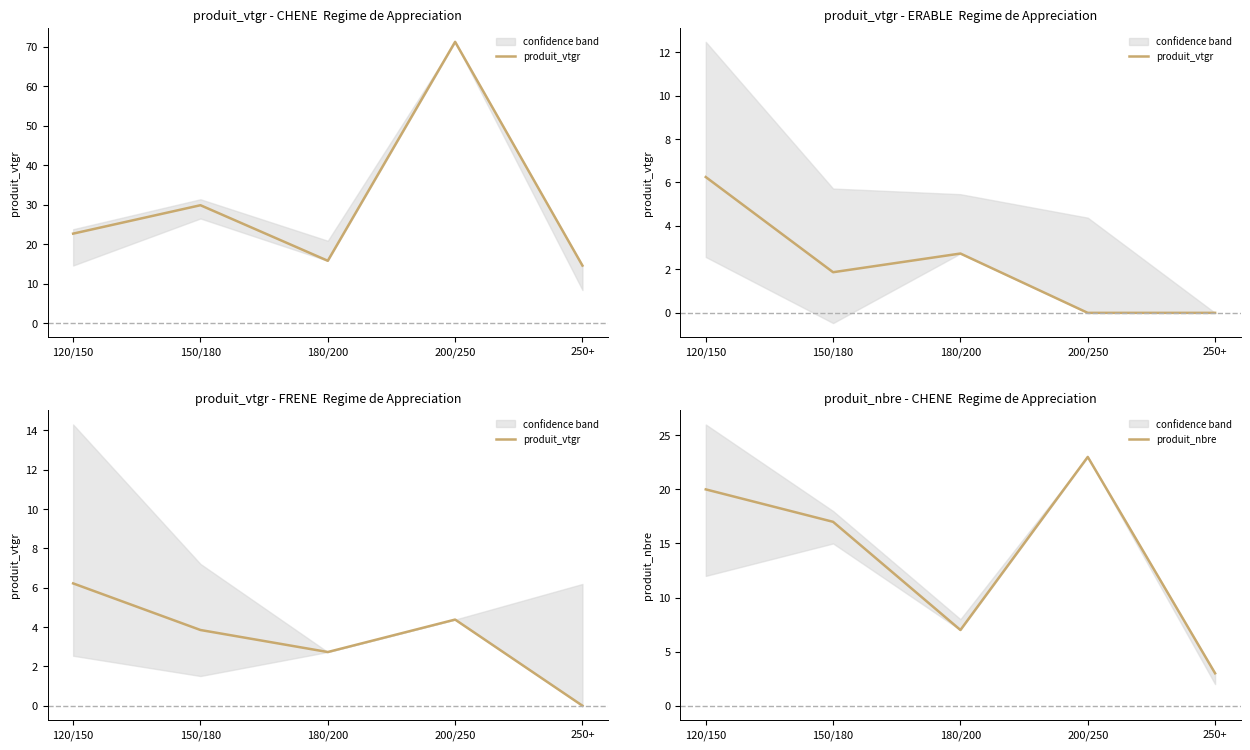

True or false: produit_nbre has a value of 9 at 200/250.

False